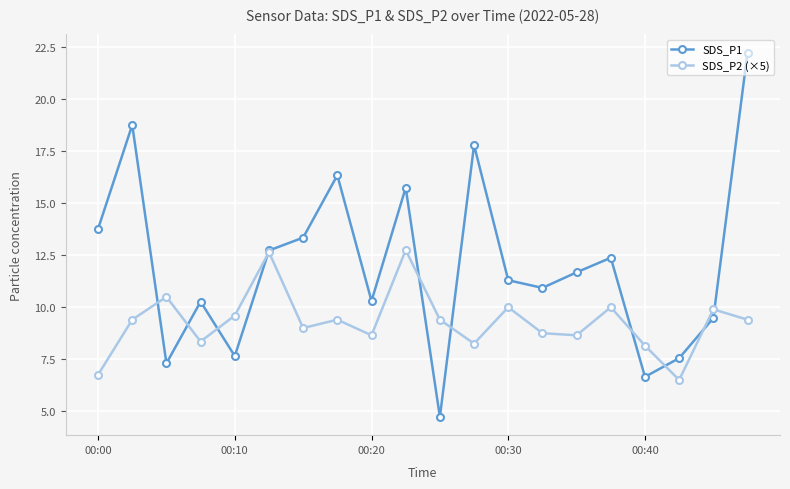

How many interior local valleys does the SDS_P2 (×5) series have?

6